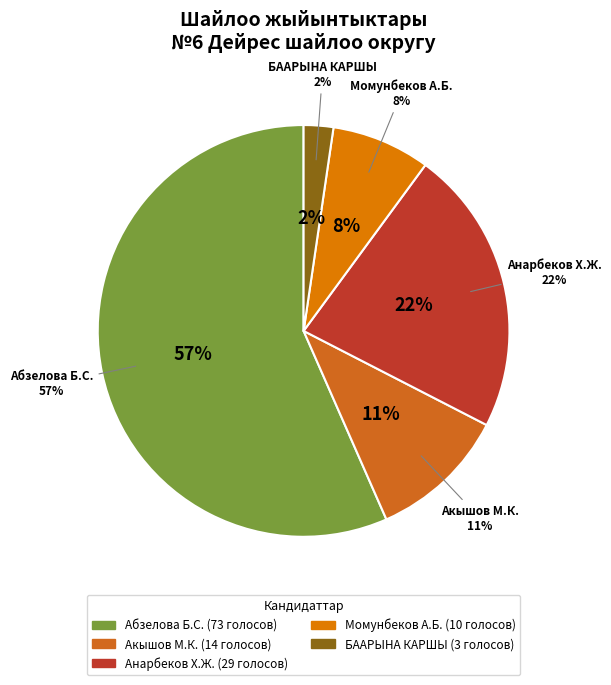

What percentage is the БААРЫНА КАРШЫ slice, to the nearest percent?

2%